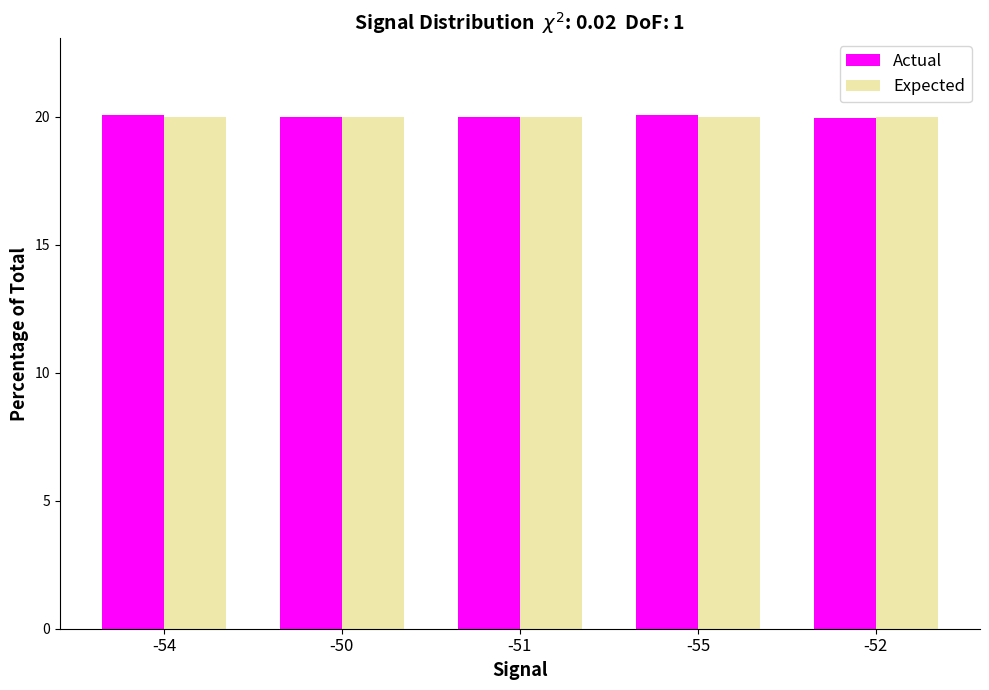

What is the difference between the highest and lowest values at -54?

0.1